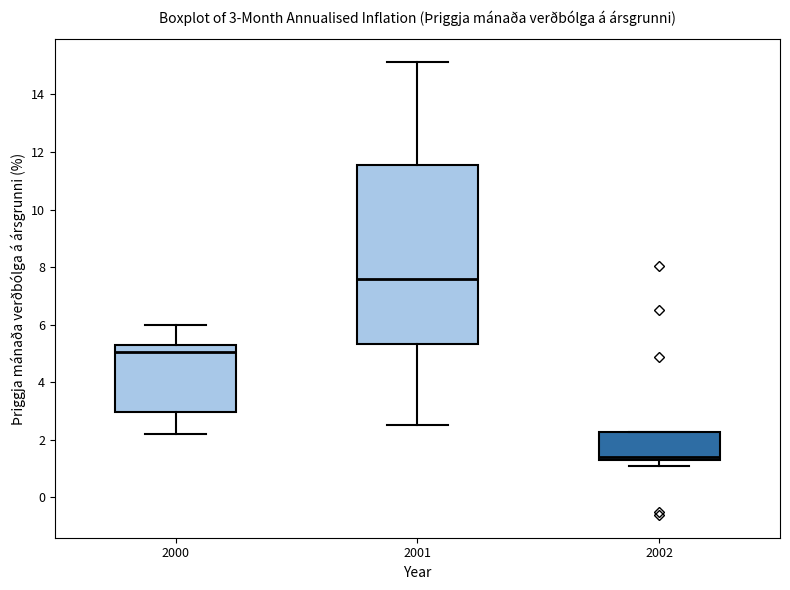

Comparing the boxes themselves (not the whiskers), which one is the tallest?

2001